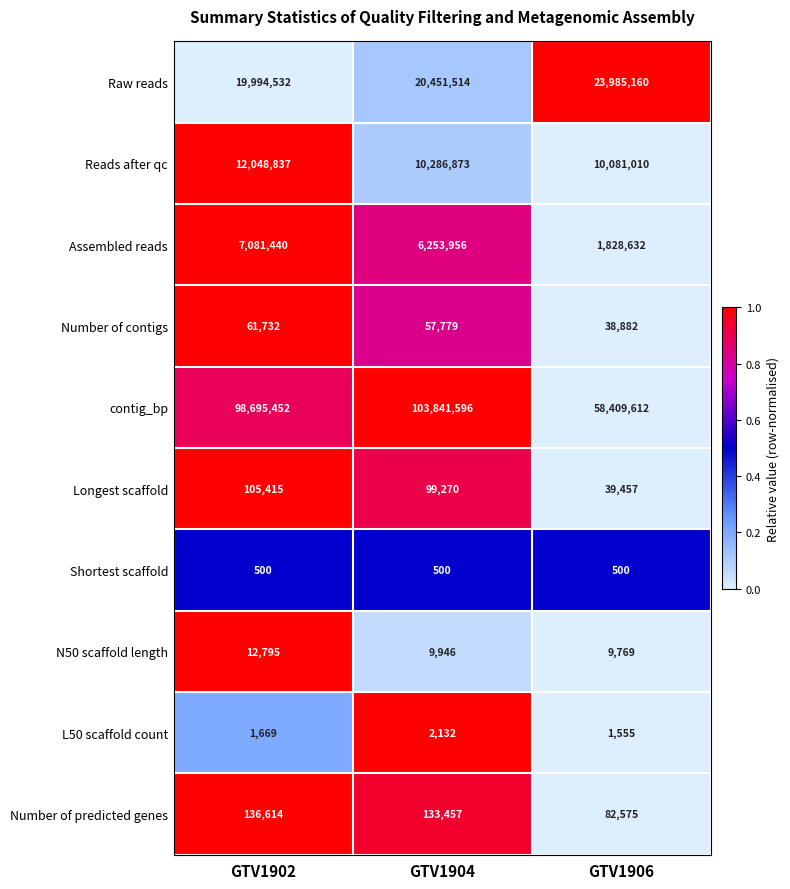

Is it true that Number of predicted genes equals 82575 at GTV1906?

True